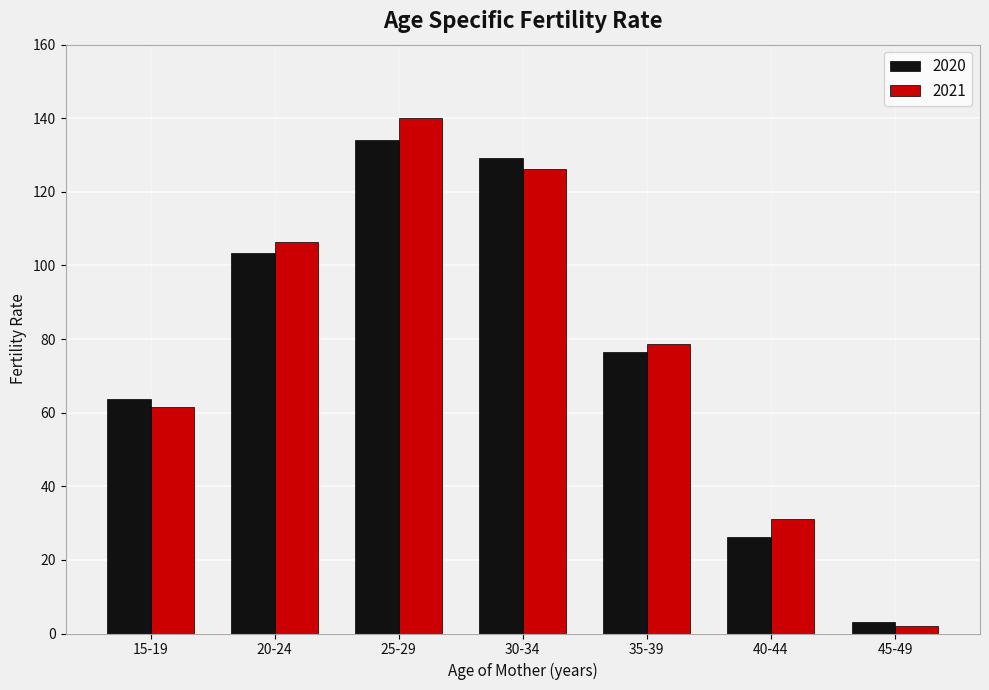

What is the label of the 7th bar from the right?

15-19